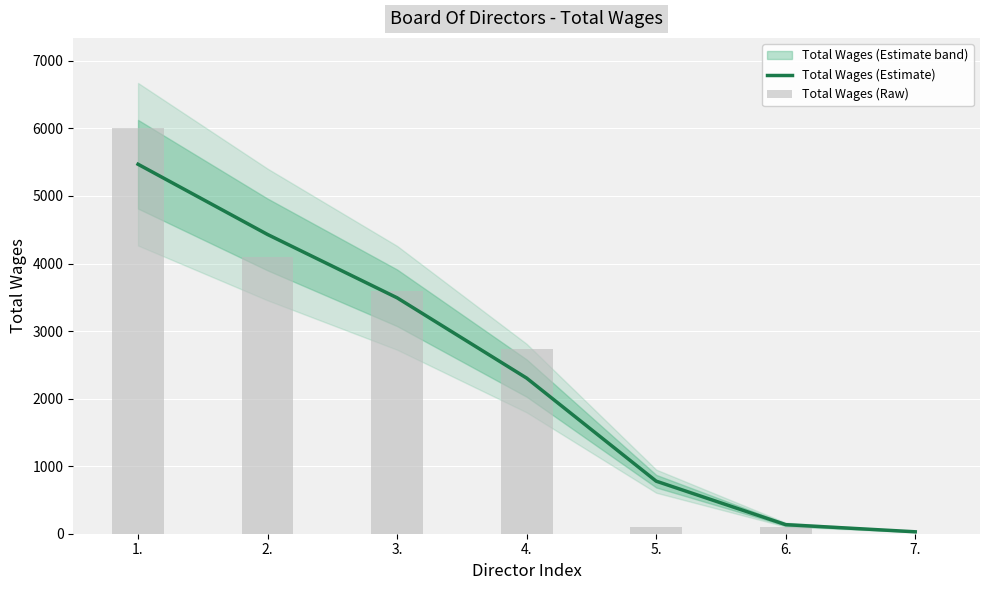

Where does the Total Wages (Estimate) series first go above 2303?

1.